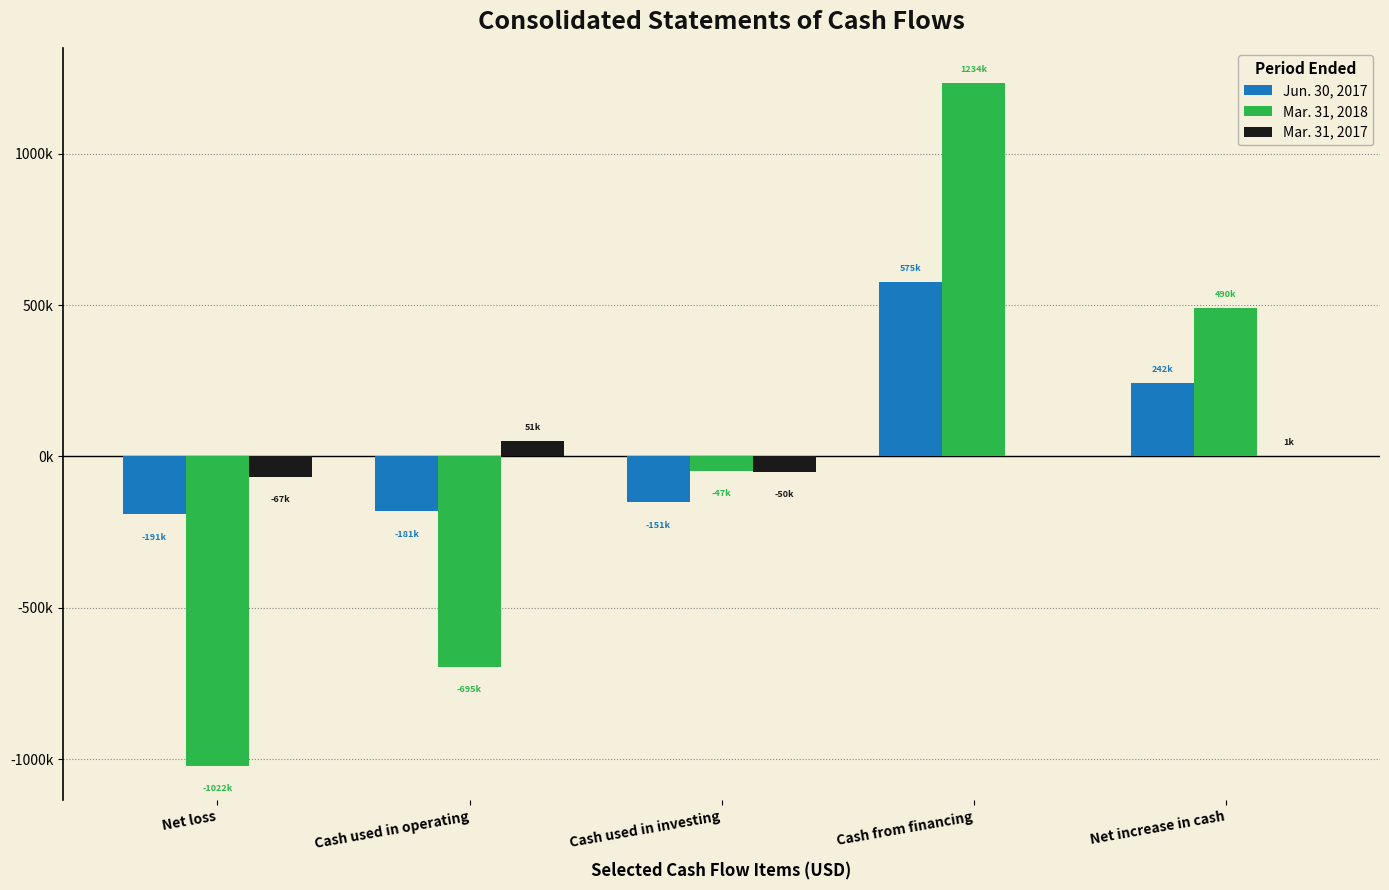

What is the maximum value for Mar. 31, 2017?

51975